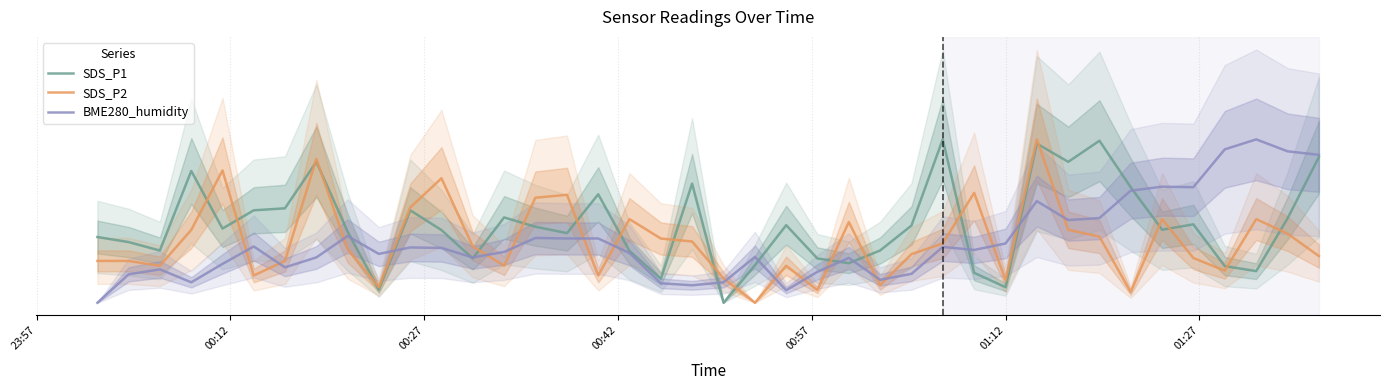

How many data points does each series have?

40